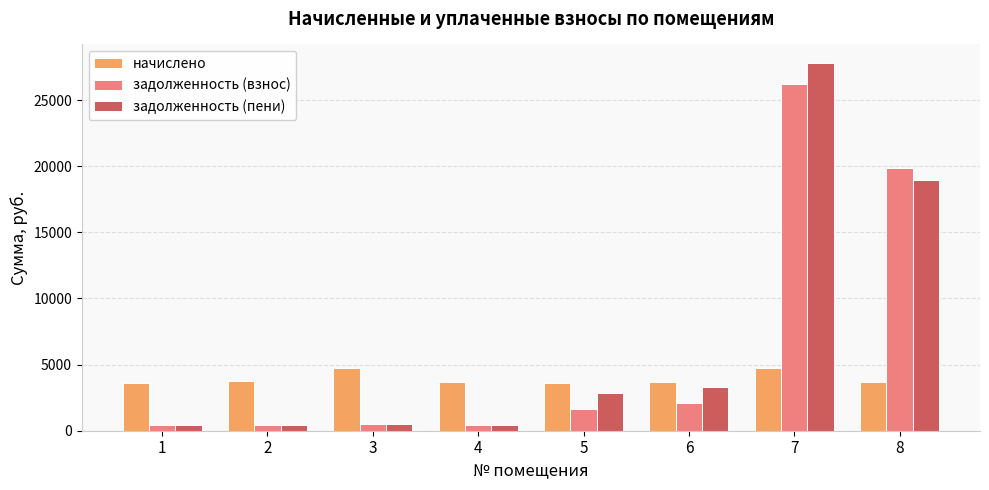

Count the number of categories in the chart.

8